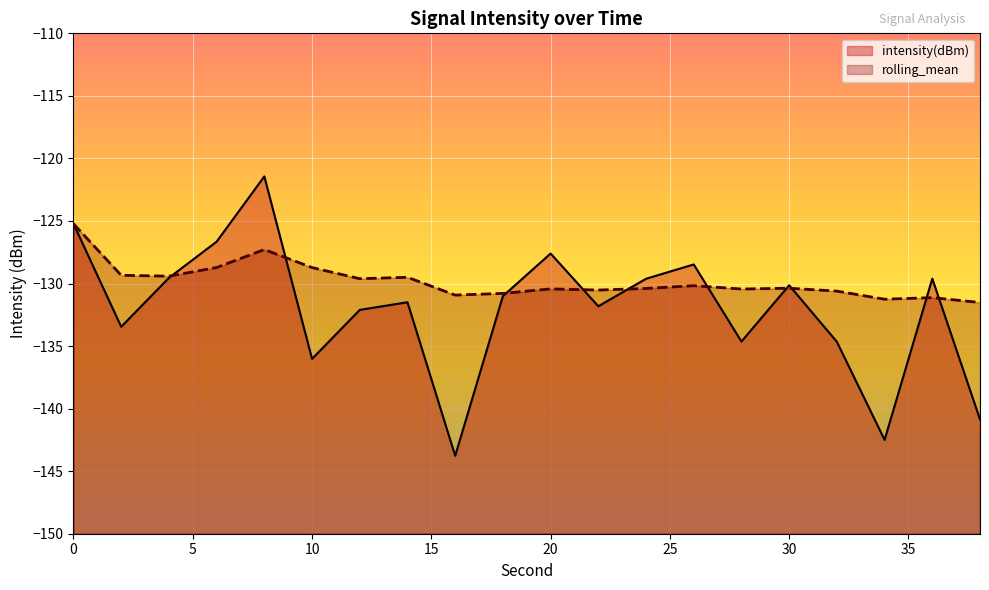

Between which two adjacent categories do rolling_mean and intensity(dBm) first intersect?

4 and 6